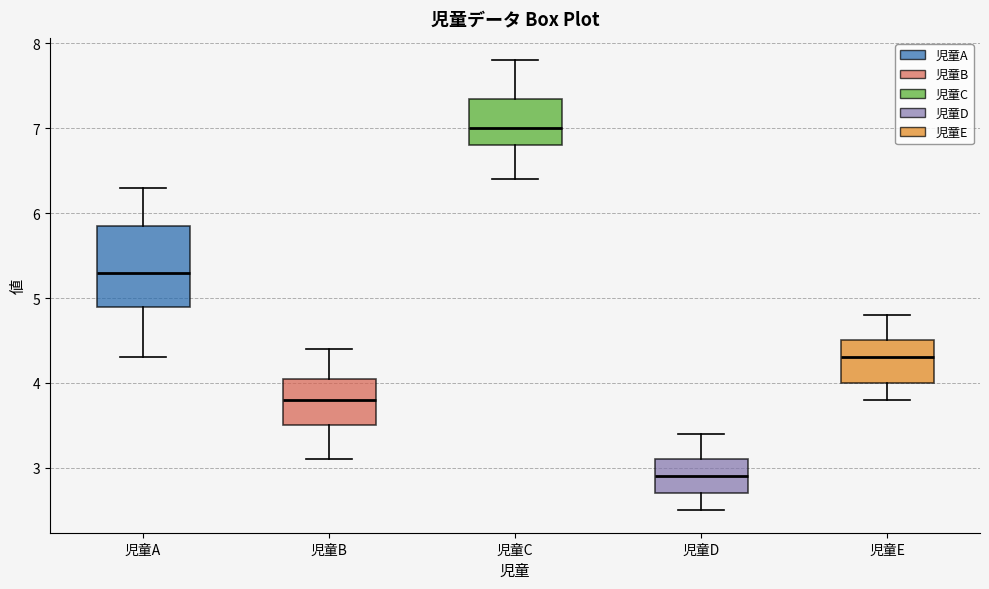

Which box's median line is the lowest?

児童D